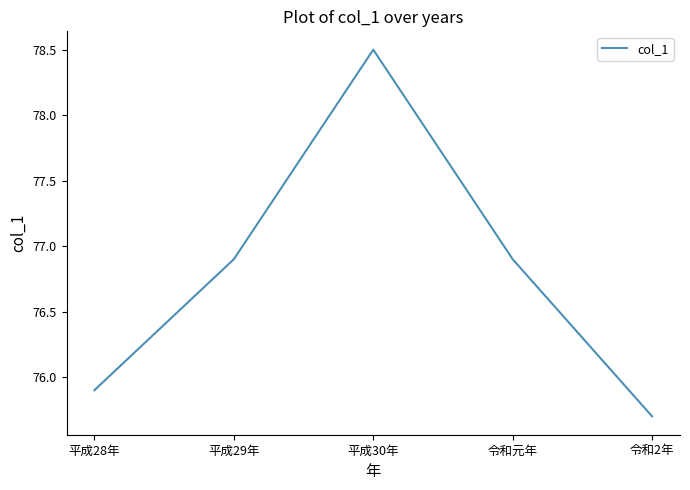

How many values exceed 76?

3